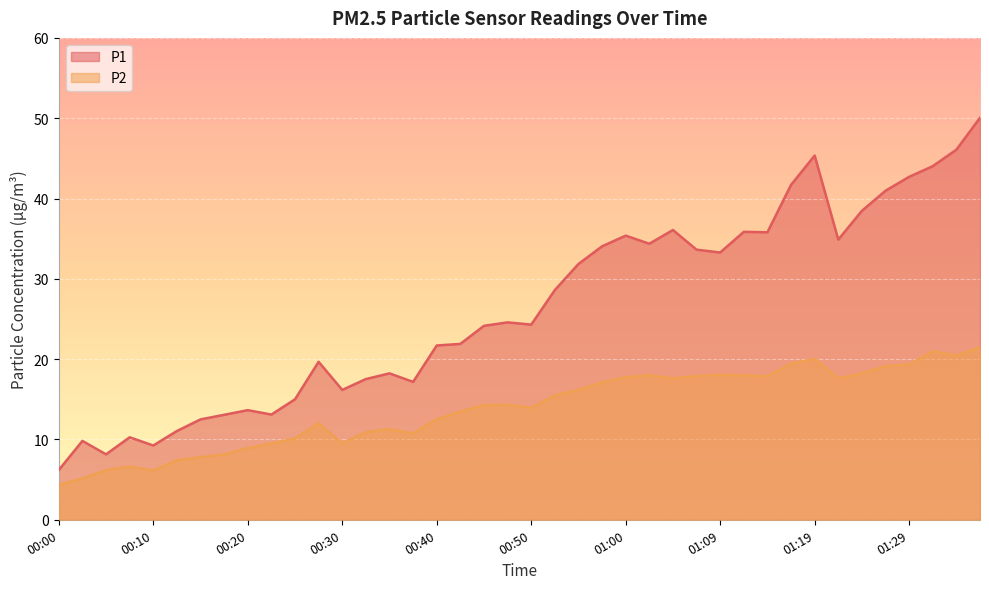

What is the sum of all P1 values?

1050.6